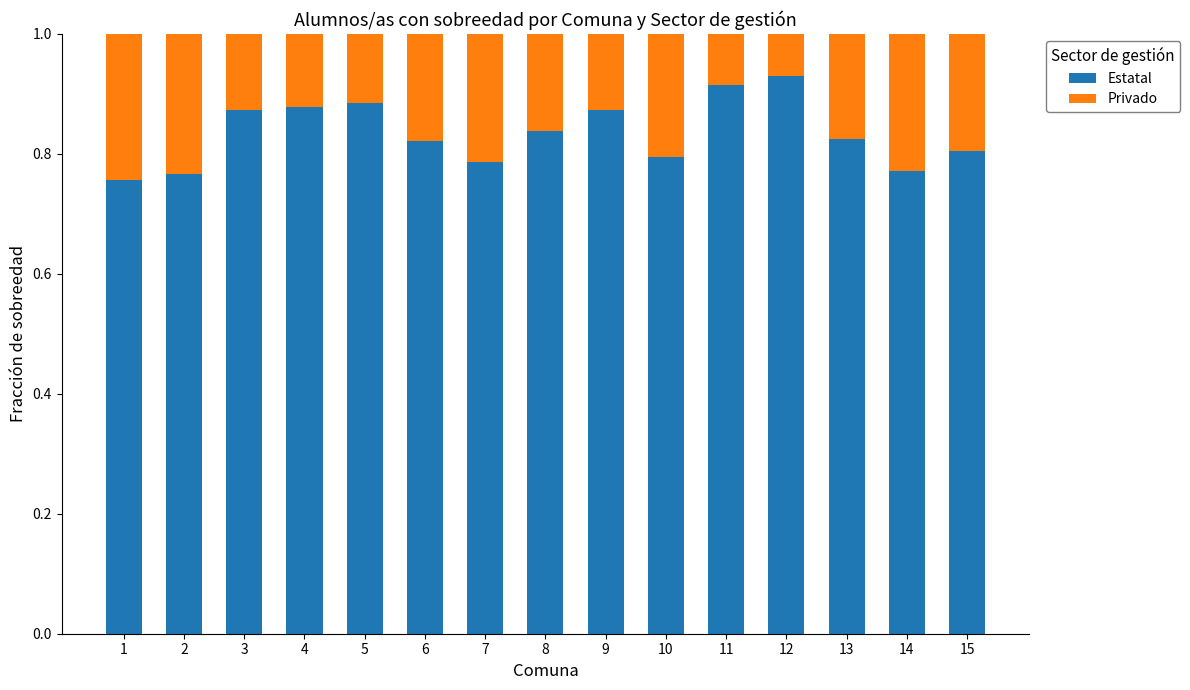

What is the sum of the Estatal values at 7 and 14?

1.6